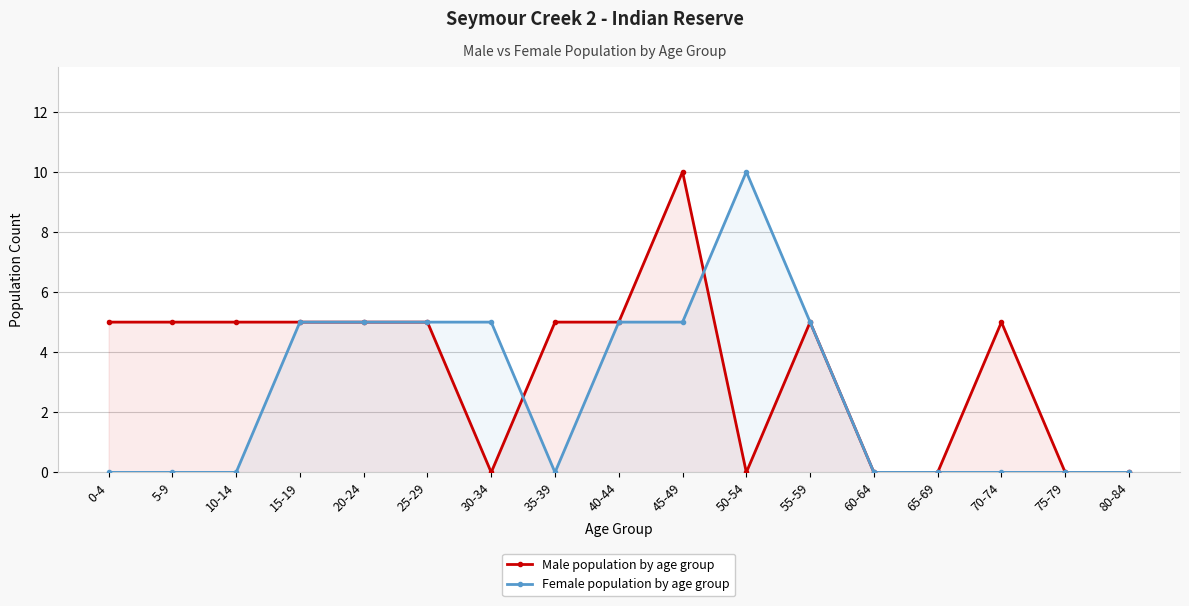

List the series in order of their peak value, highest first.

Male population by age group, Female population by age group